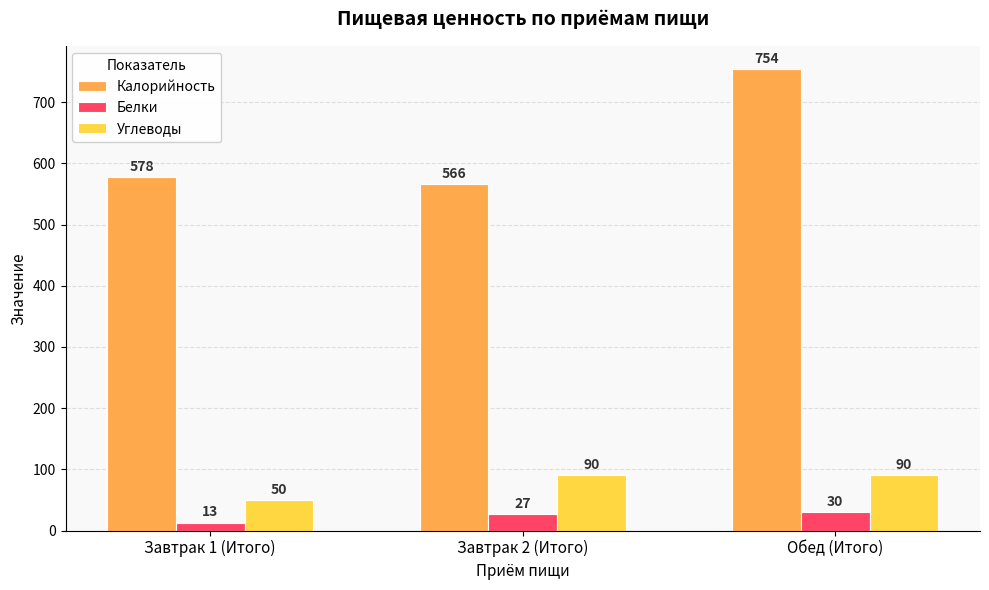

Which series changed the most between Завтрак 1 (Итого) and Обед (Итого)?

Калорийность